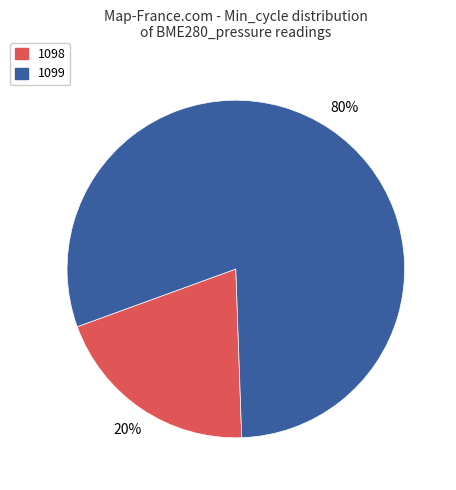

Is there a majority slice in this chart?

Yes